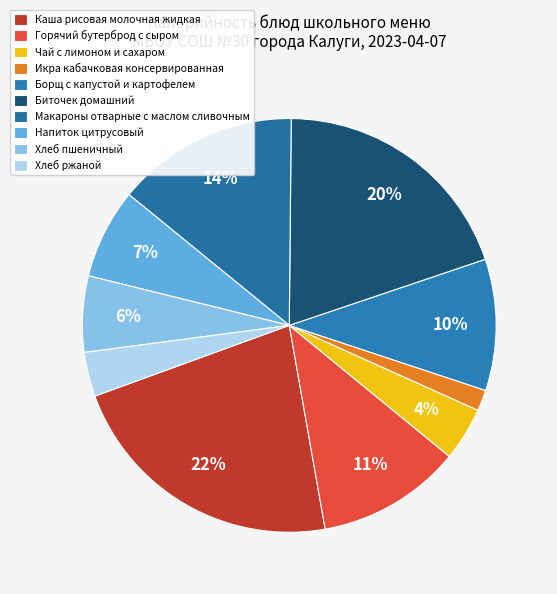

Does Биточек домашний account for over 50% of the chart?

No